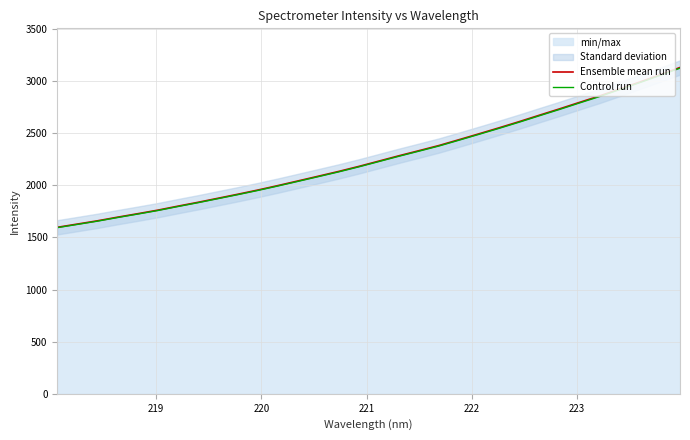

What is the highest value of the Ensemble mean run series?

3128.9